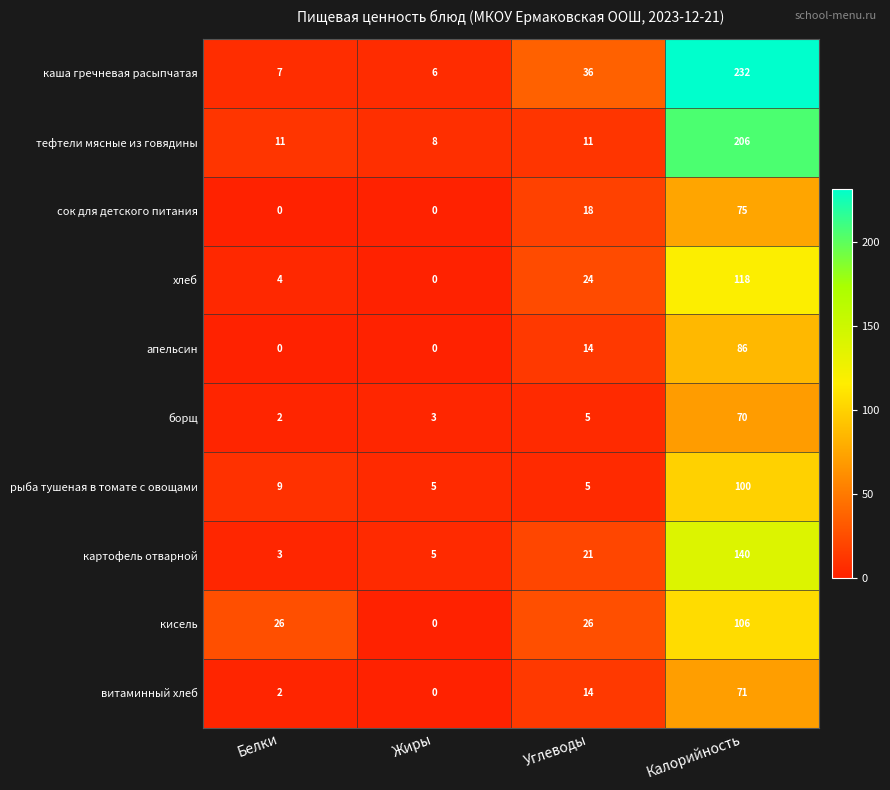

At how many categories does at least one series exceed 76?

1